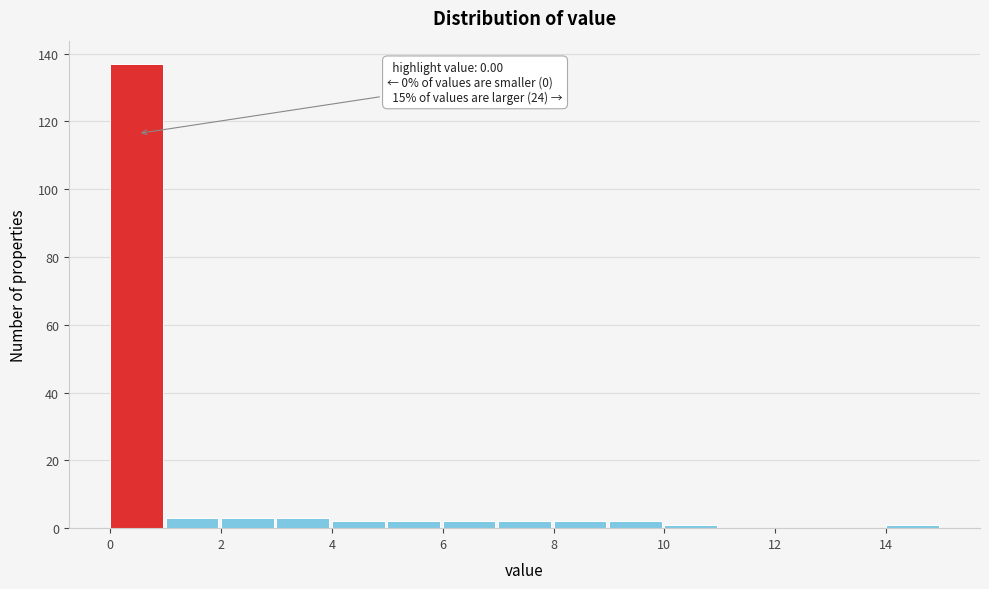

Over which range of the x-axis is the bar tallest?

0 to 1